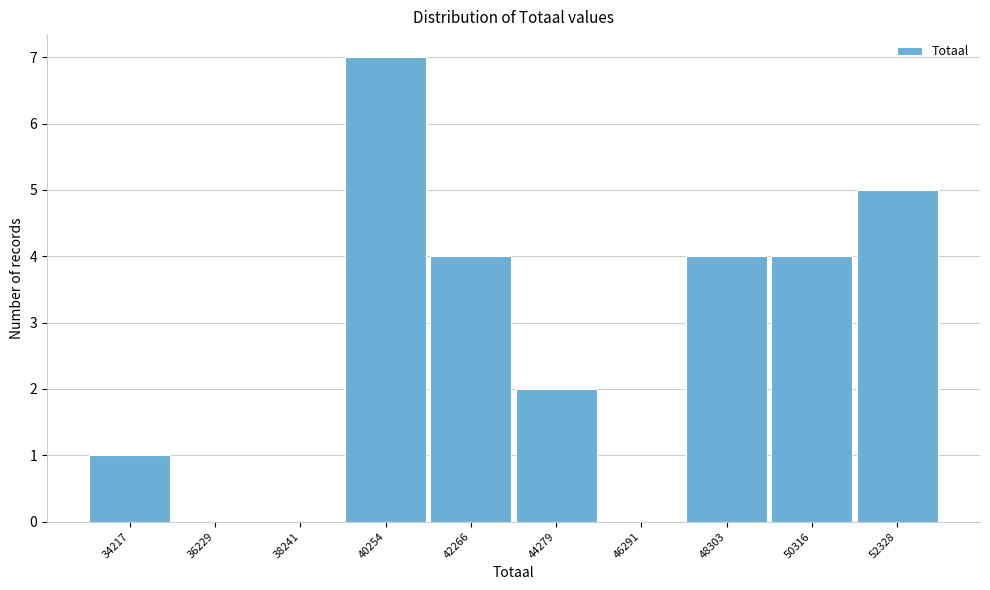

Reading right to left, transcribe all the data shown in this chart.

52328=5	50316=4	48303=4	46291=0	44279=2	42266=4	40254=7	38241=0	36229=0	34217=1